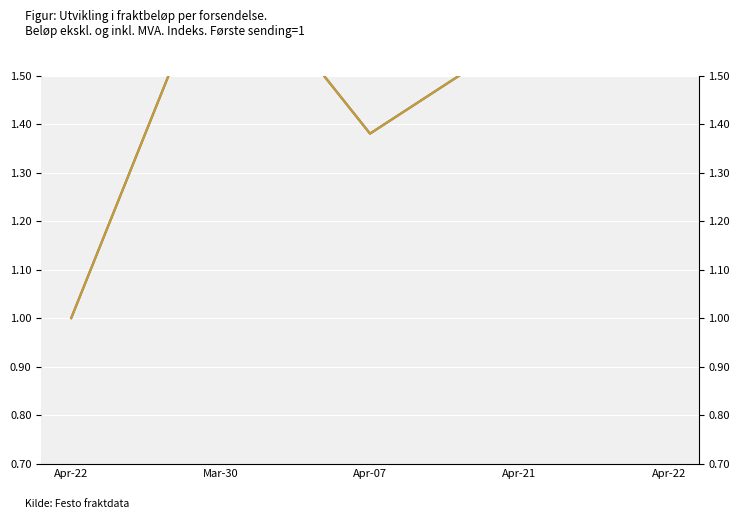

List the series in order of their peak value, lowest first.

Amount inc Vat, Amount excl Vat